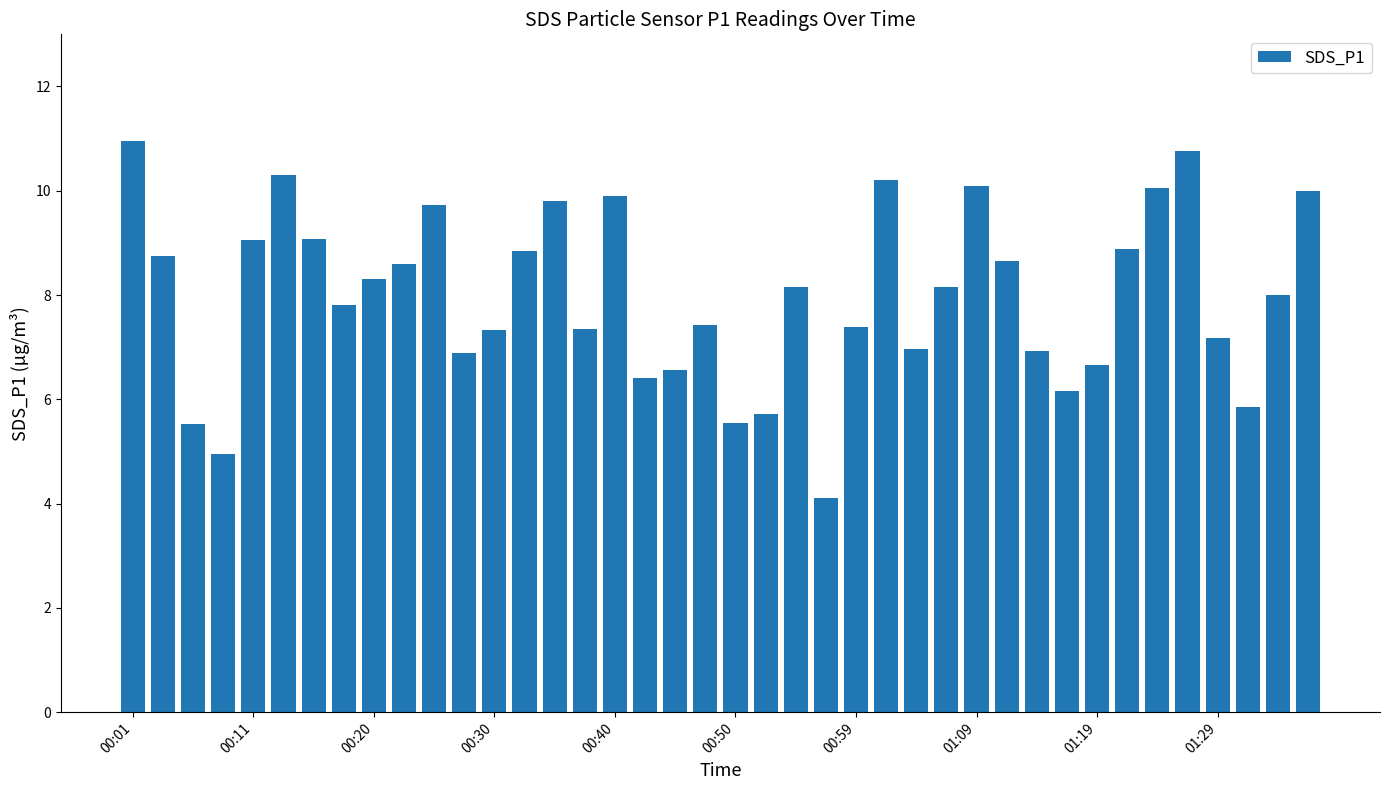

What is the minimum value shown in the chart?

4.1